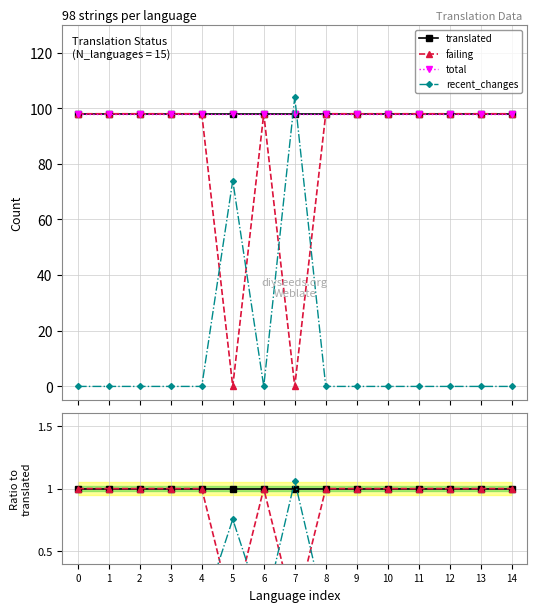

True or false: translated has more than 2 interior local peaks.

False